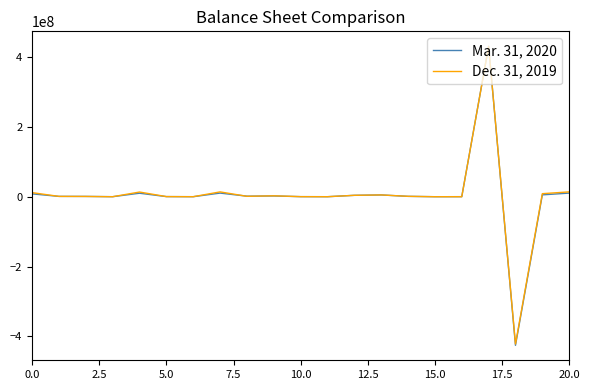

Does the chart display data point markers on the line(s)?

No